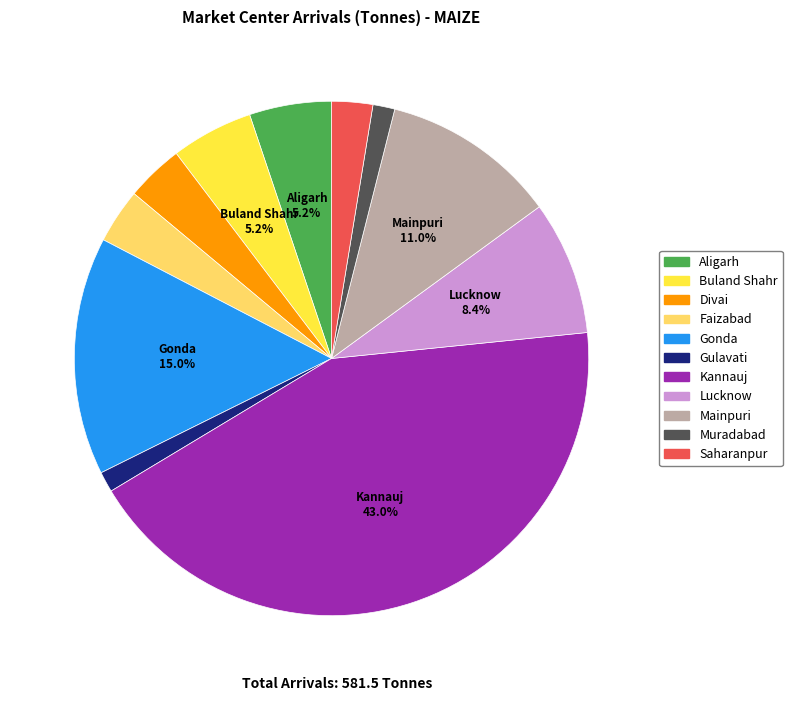

Approximately how many times larger is the value at Gonda compared to Saharanpur?

5.8